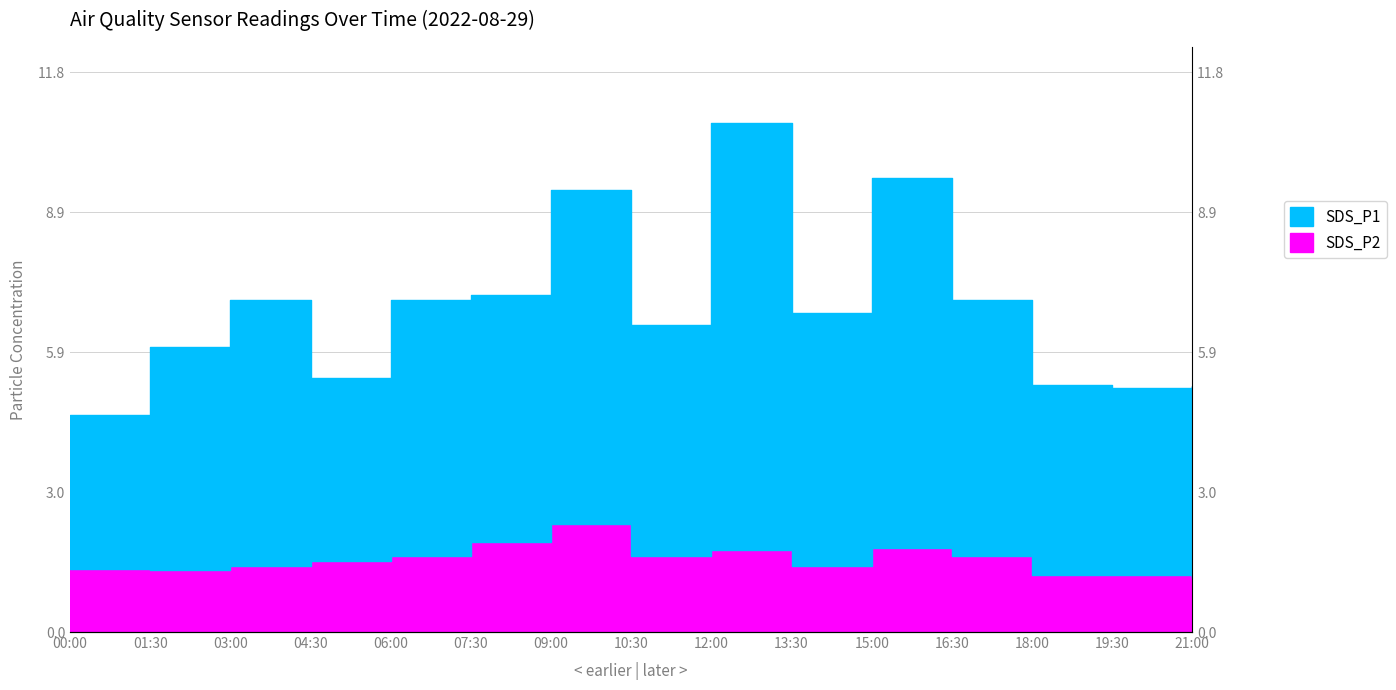

List the labels in order of SDS_P1 value, largest first.

12:00, 15:00, 09:00, 07:30, 03:00, 06:00, 16:30, 13:30, 10:30, 01:30, 04:30, 18:00, 21:00, 19:30, 00:00